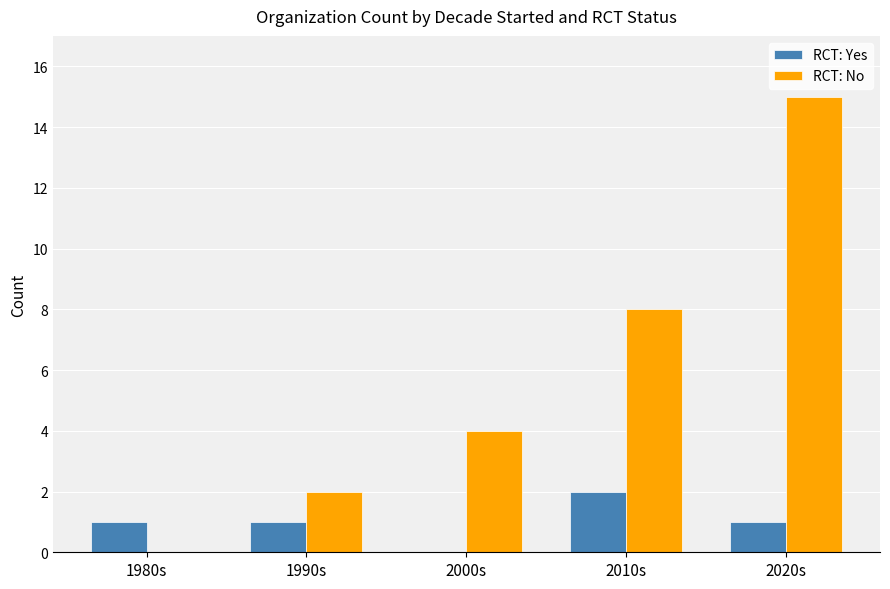

What is the spread (max minus min) of values at 1980s?

1